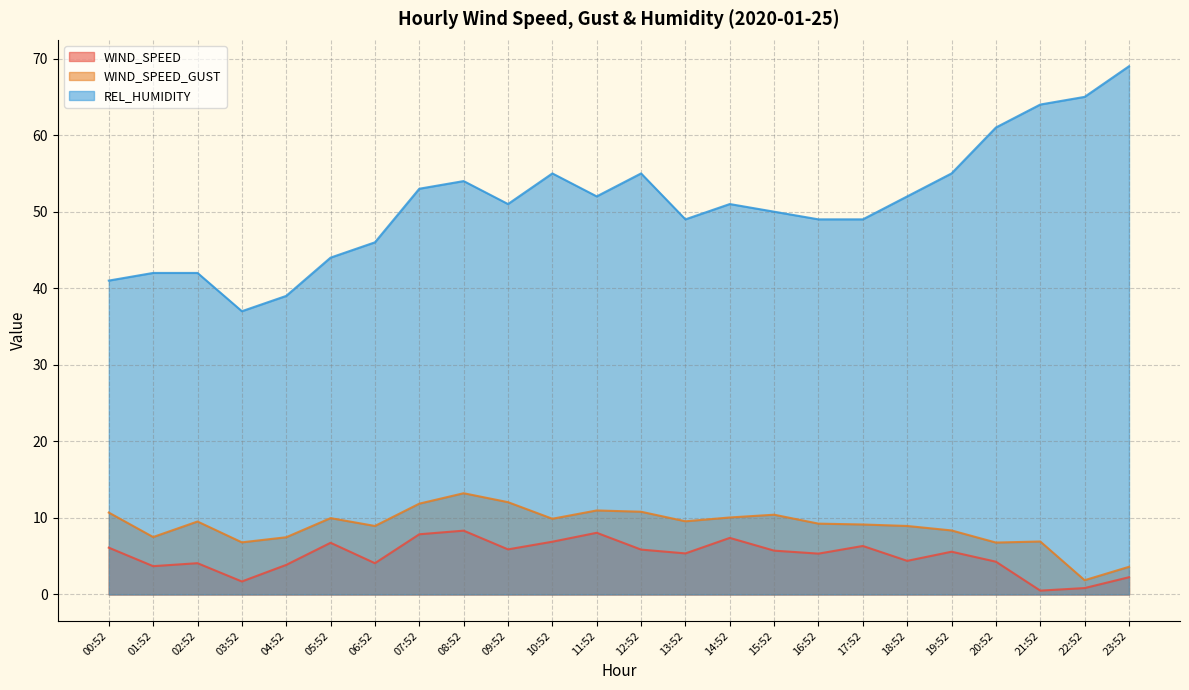

Which series changed the most between 15:52 and 18:52?

REL_HUMIDITY